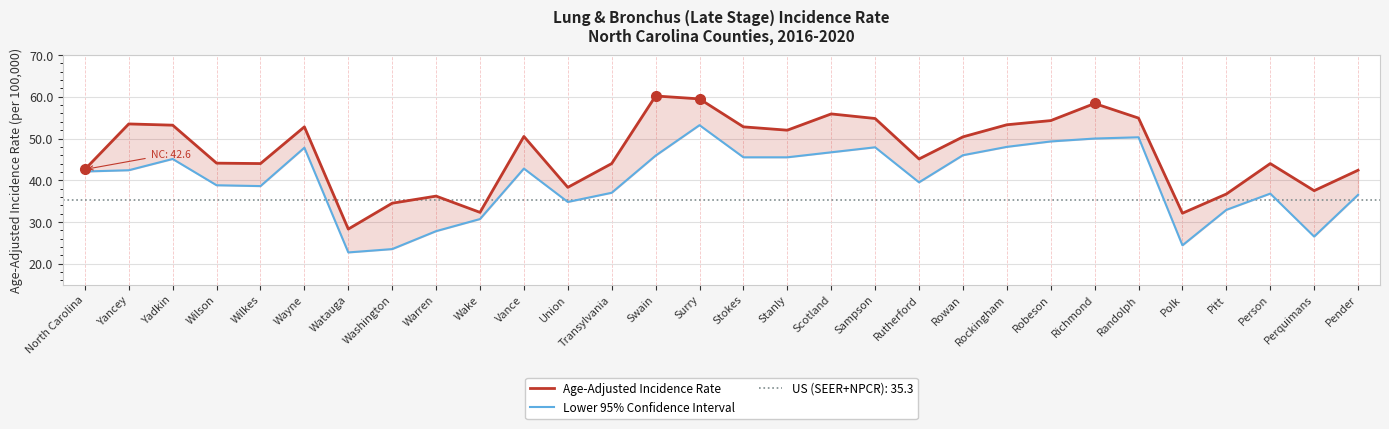

Which has a higher value, Polk or Vance?

Vance